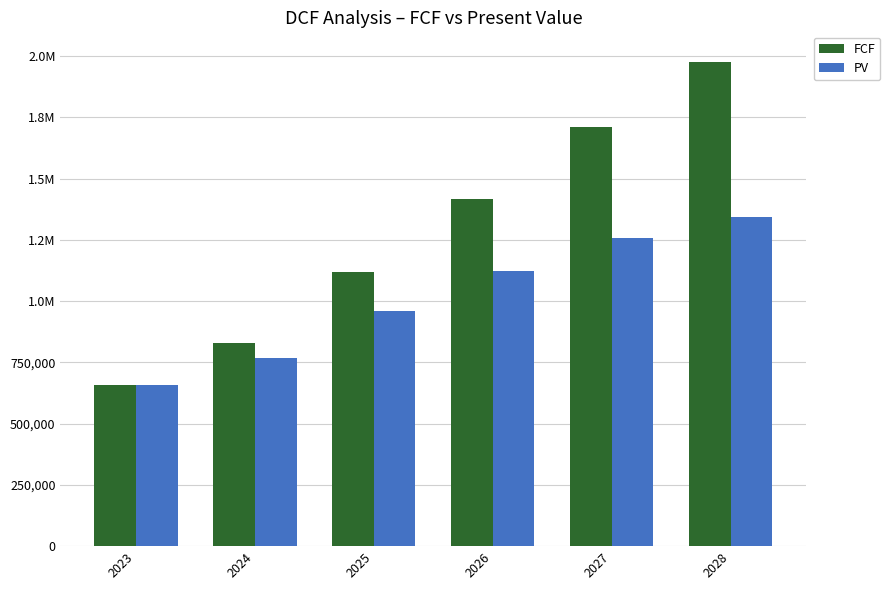

At which label is FCF closest to 1316576?

2026